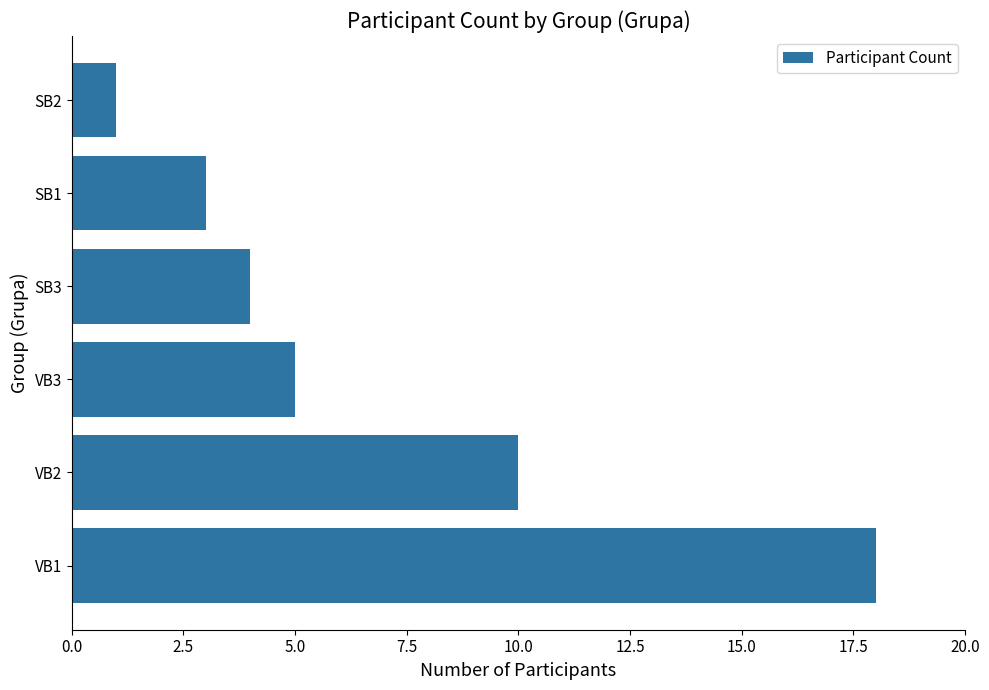

The chart shows a value of 3 at SB1. True or false?

True